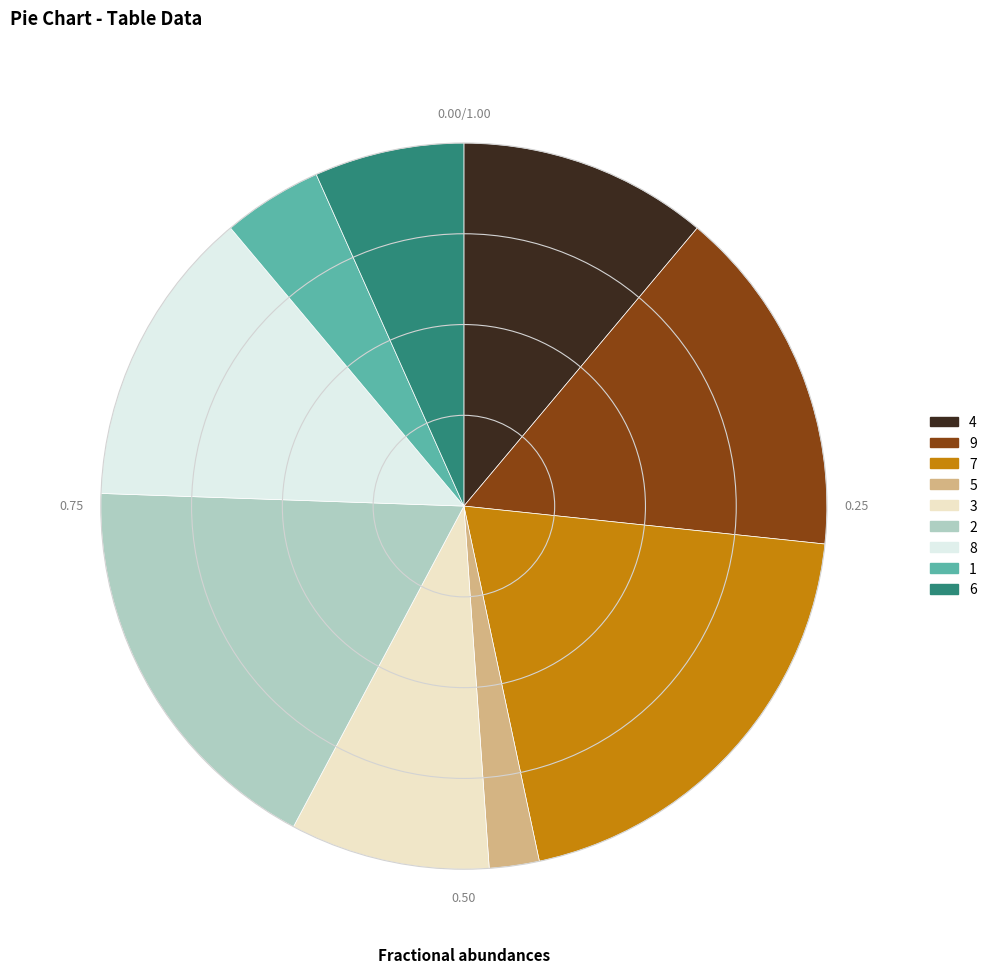

Rank the categories by value from lowest to highest.

5, 1, 6, 3, 4, 8, 9, 2, 7